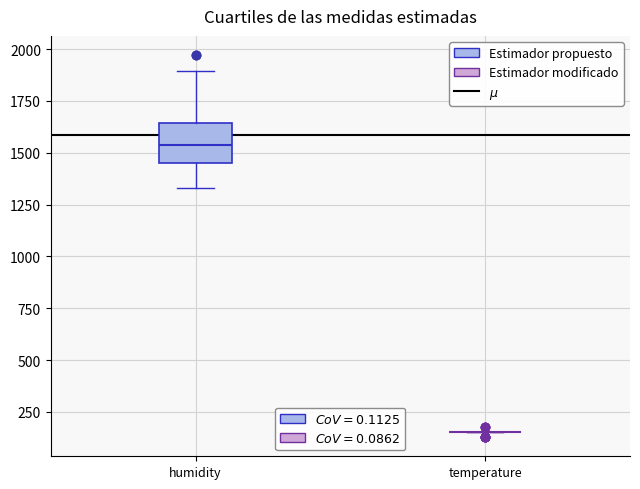

Comparing the boxes themselves (not the whiskers), which one is the tallest?

humidity